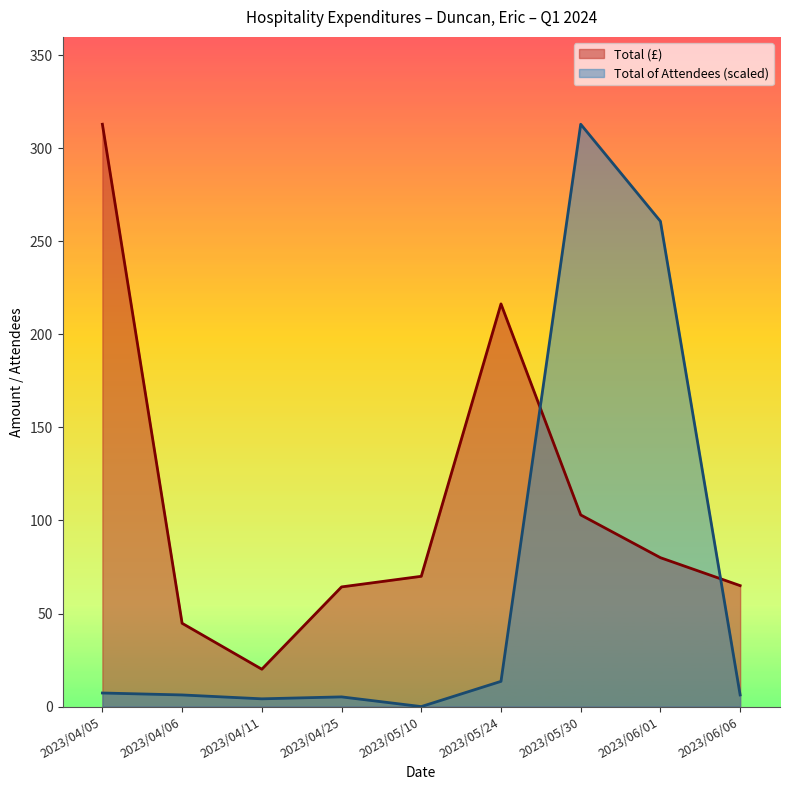

Is the value of Total of Attendees (scaled) at 2023/04/25 greater than the value of Total (£) at 2023/05/10?

No